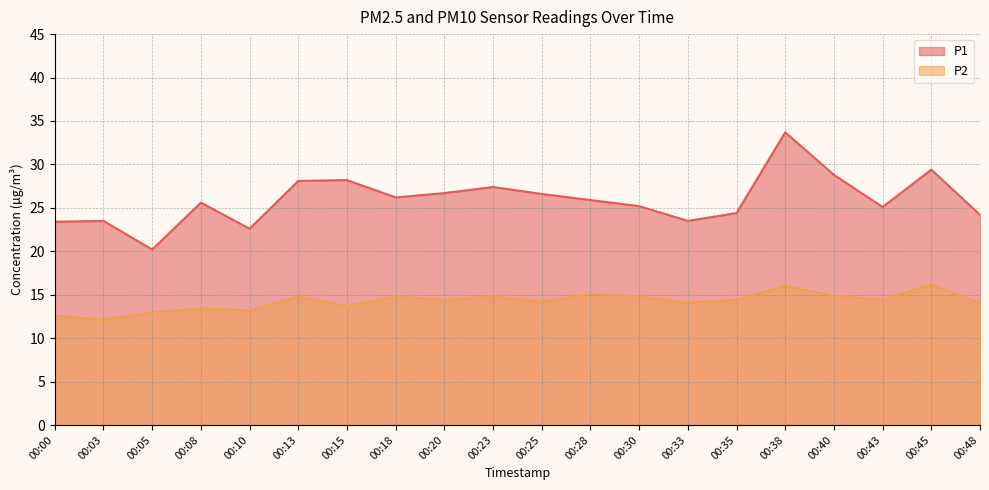

Where is the first local maximum for P2?

00:08